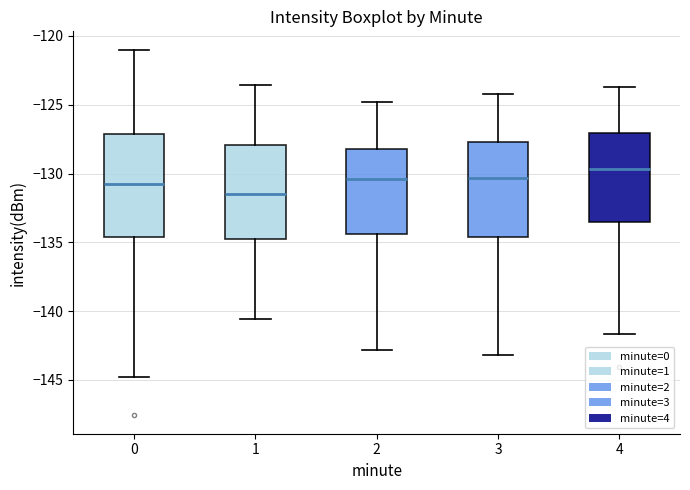

Reading left to right, read every box against the y-axis: the position of its median line, the range the box covers, and the ends of its whiskers. The values are not printed on the chart, so give them approximately, as read against the axis.

0: median -130.5, box -134.5 to -127.0, whiskers -145.0 to -121.0
1: median -131.5, box -135.0 to -128.0, whiskers -140.5 to -123.5
2: median -130.5, box -134.5 to -128.0, whiskers -143.0 to -125.0
3: median -130.5, box -134.5 to -127.5, whiskers -143.0 to -124.0
4: median -129.5, box -133.5 to -127.0, whiskers -141.5 to -123.5